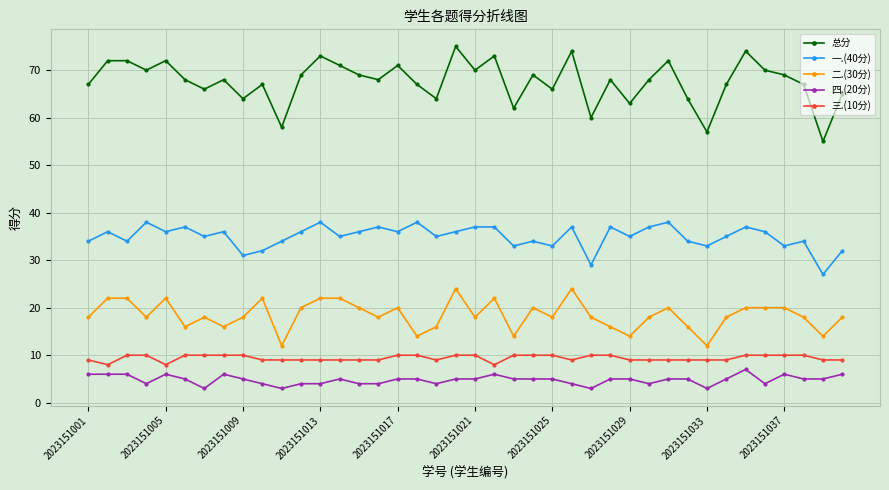

At how many categories does at least one series exceed 56?

39